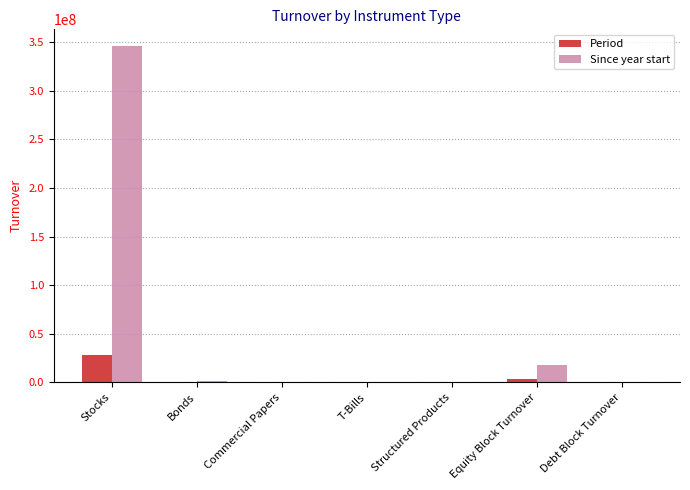

What are all the series names shown in the legend?

Period, Since year start